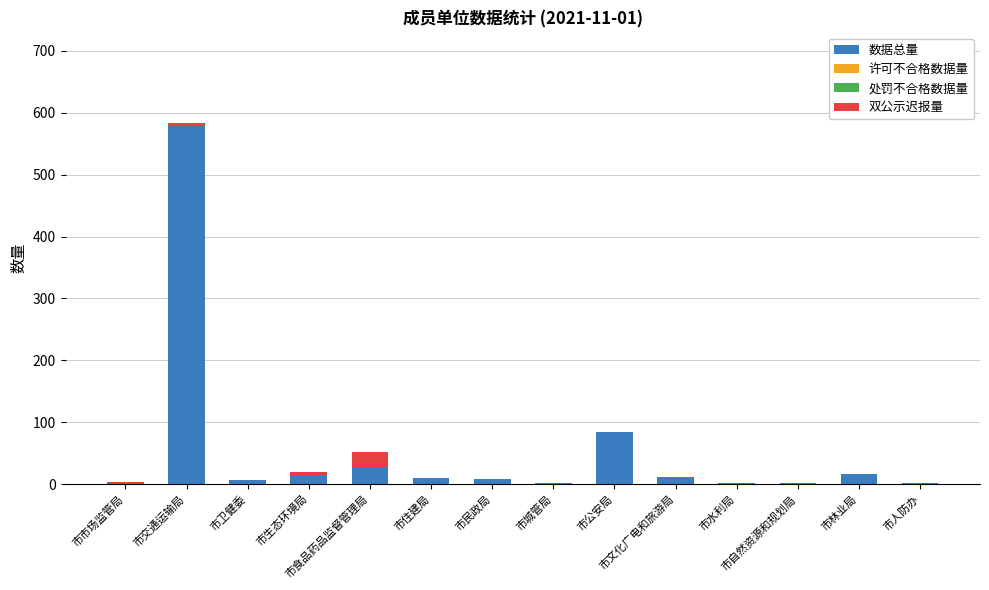

What is the highest value of the 数据总量 series?

578